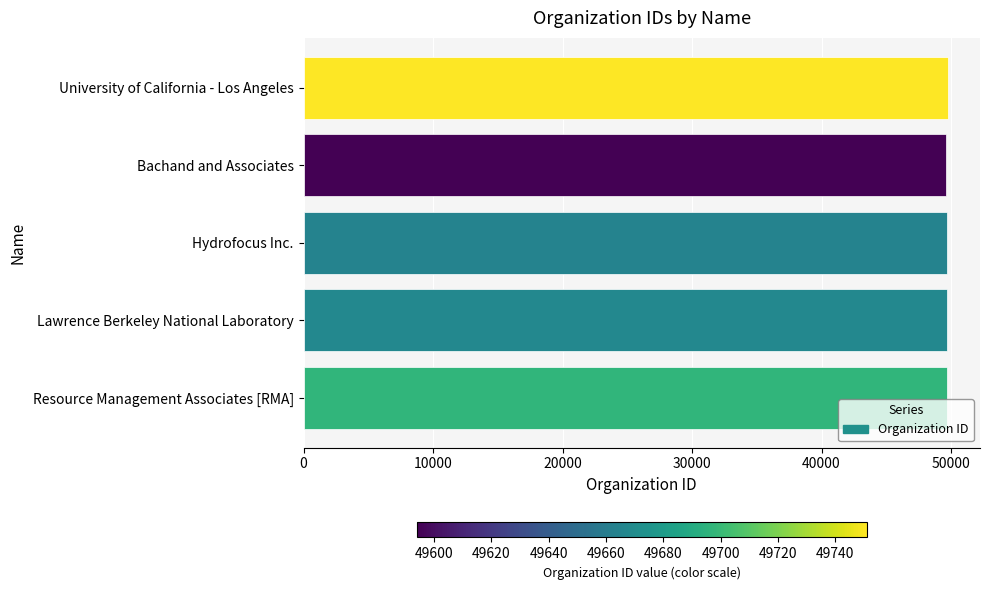

What is the greatest value displayed?

49751